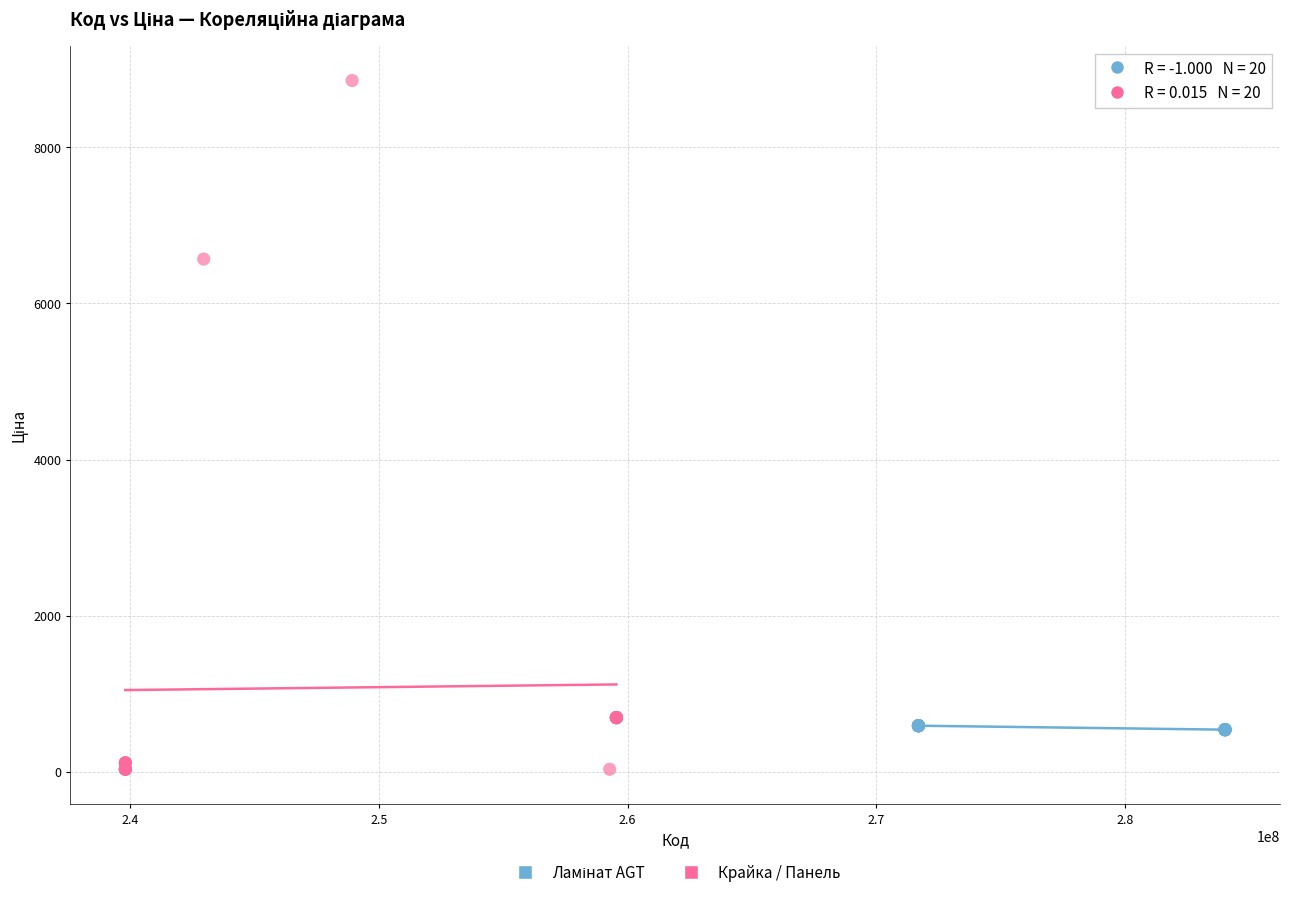

Which series contains the lowest Y value?

Крайка / Панель